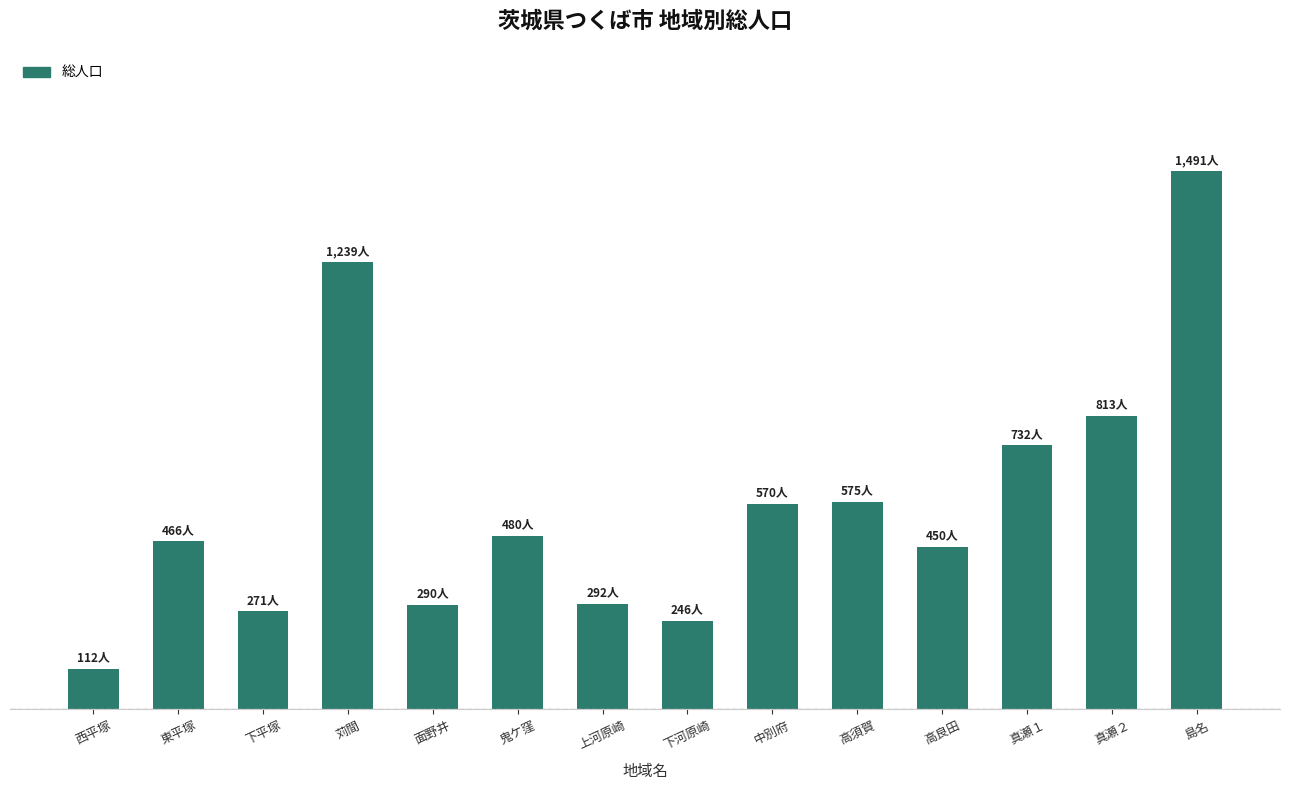

Rank the categories by value from lowest to highest.

西平塚, 下河原崎, 下平塚, 面野井, 上河原崎, 高良田, 東平塚, 鬼ケ窪, 中別府, 高須賀, 真瀬１, 真瀬２, 苅間, 島名